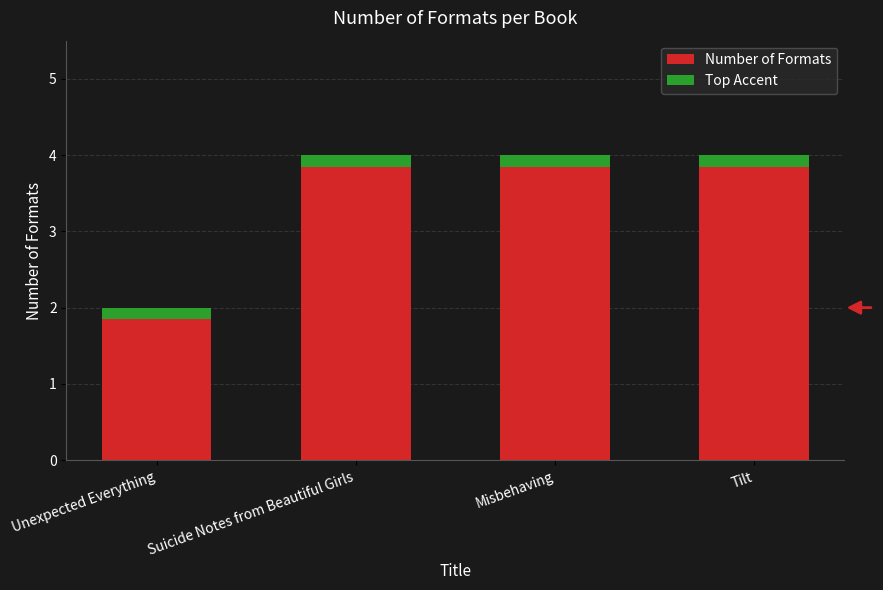

Is it true that the value at Unexpected Everything is 1?

False